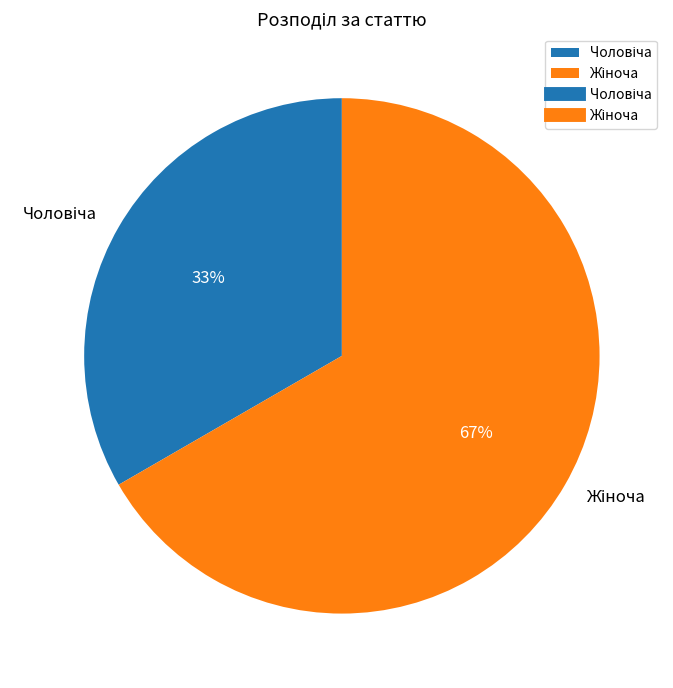

Is there any slice that represents more than half of the pie?

Yes